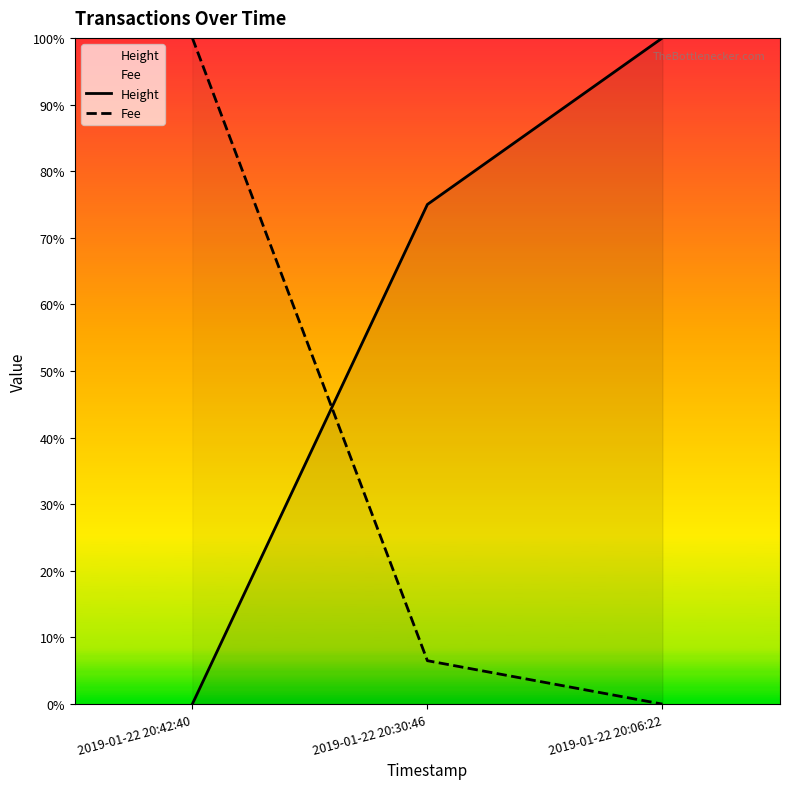

True or false: Fee has a value of 4.0 at 2019-01-22 20:30:46.

False